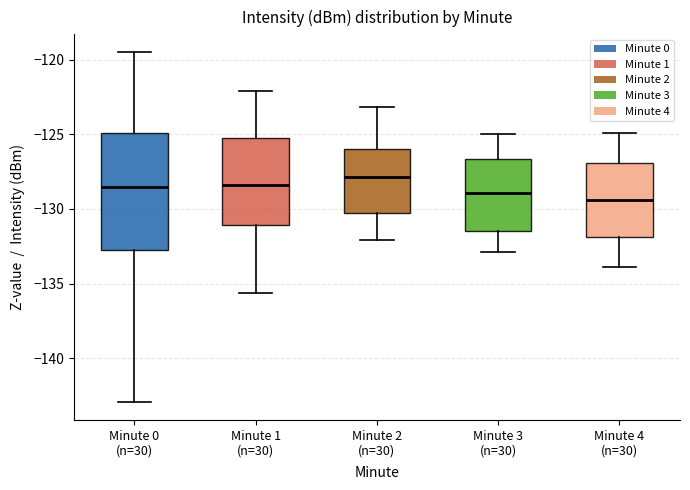

Reading left to right, transcribe this box plot: for each box, give where its median line is, the range the box spans, and where its two whiskers end, as read against the y-axis. The values are not printed on the chart, so give them approximately, as read against the axis.

Minute 0 (n=30): median -128.5, box -133.0 to -125.0, whiskers -143.0 to -119.5
Minute 1 (n=30): median -128.5, box -131.0 to -125.5, whiskers -135.5 to -122.0
Minute 2 (n=30): median -128.0, box -130.0 to -126.0, whiskers -132.0 to -123.0
Minute 3 (n=30): median -129.0, box -131.5 to -126.5, whiskers -133.0 to -125.0
Minute 4 (n=30): median -129.5, box -132.0 to -127.0, whiskers -134.0 to -125.0